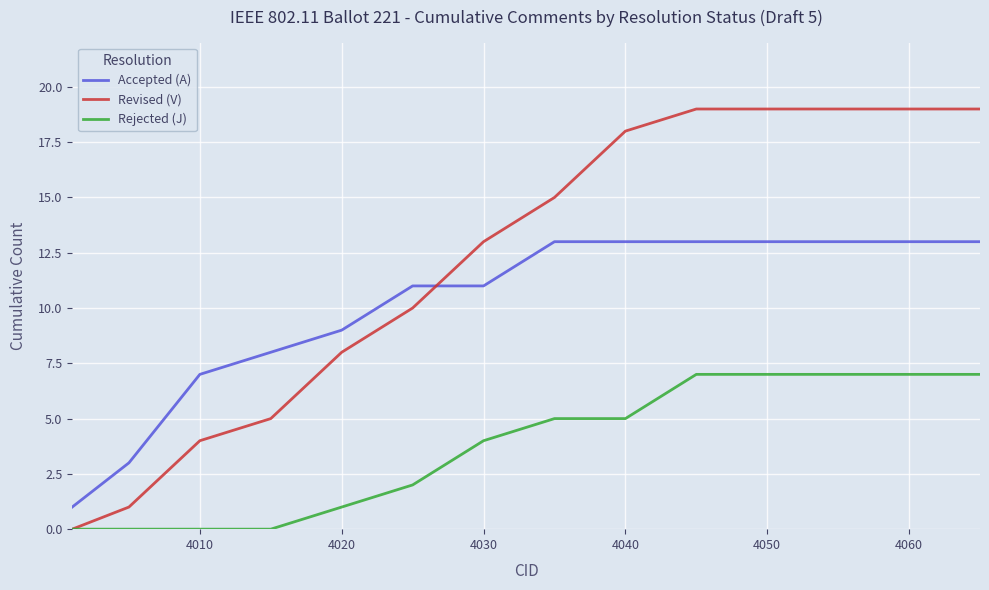

What is the maximum value shown in the chart?

19